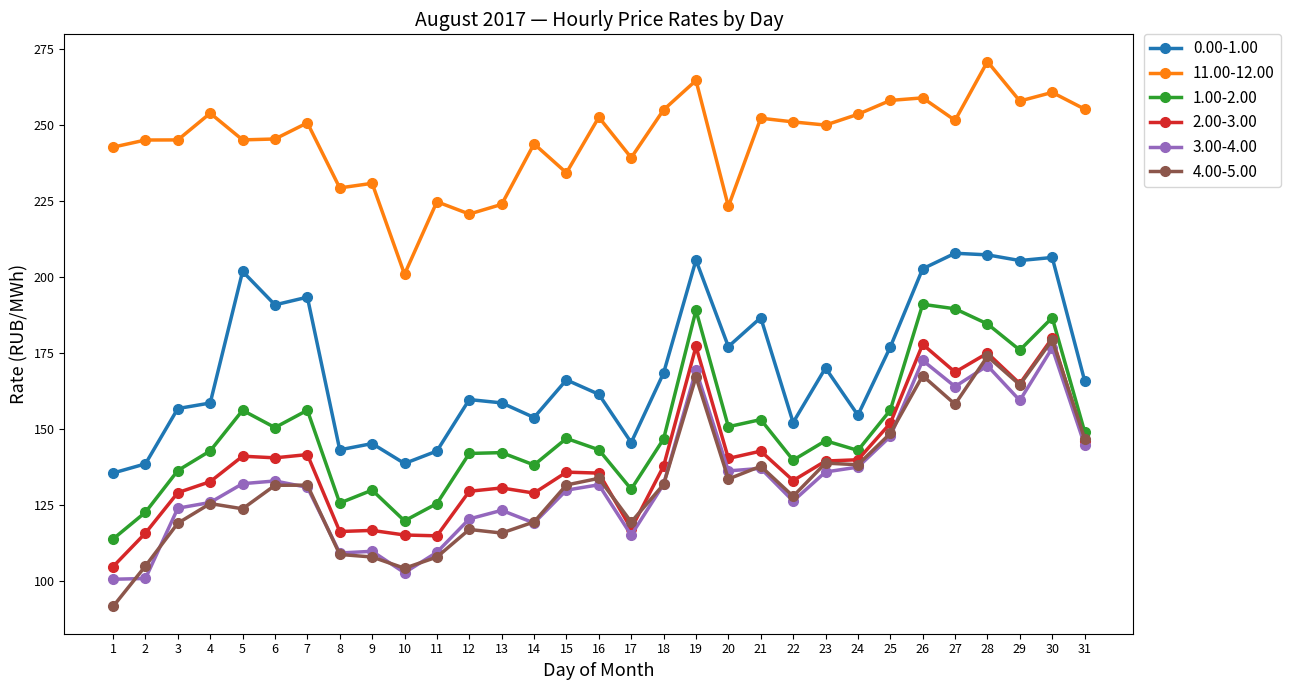

Which category has the lowest value across all series?

1